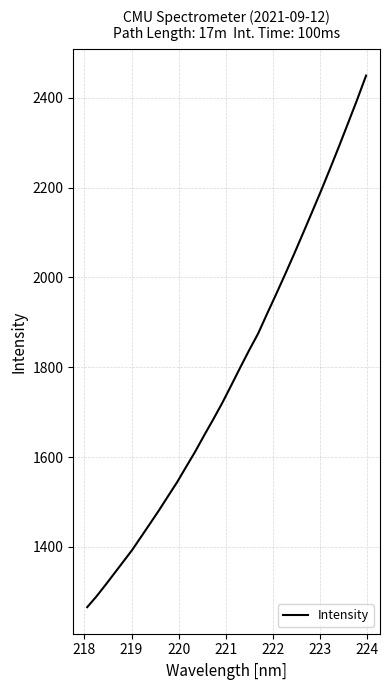

What is the minimum value shown in the chart?

1265.9